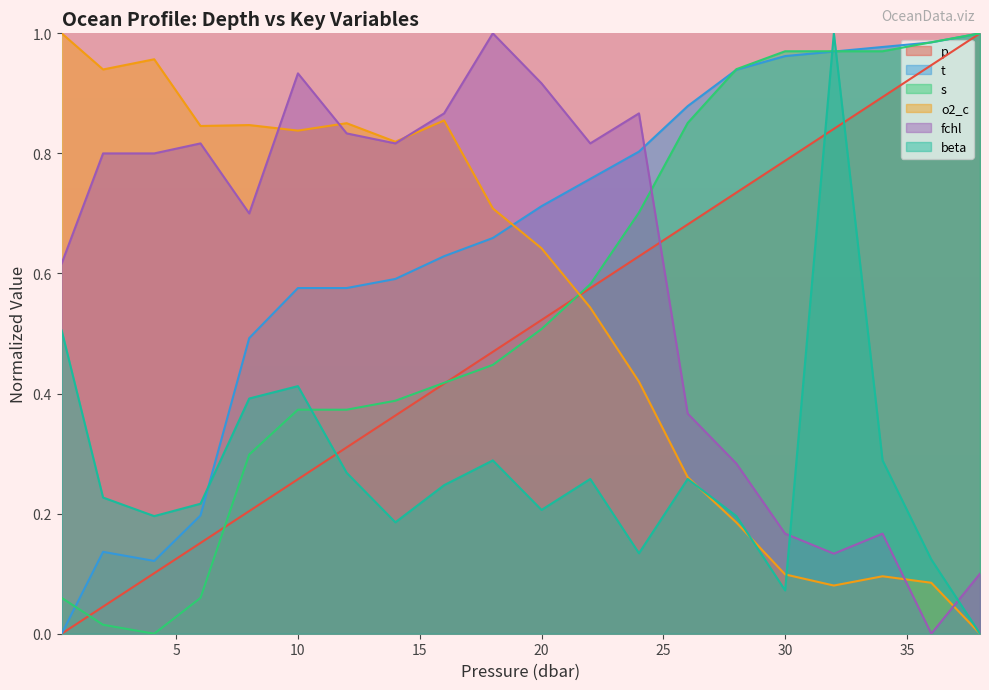

At 8.0, list the series in order from smallest to largest.

p, s, beta, t, fchl, o2_c